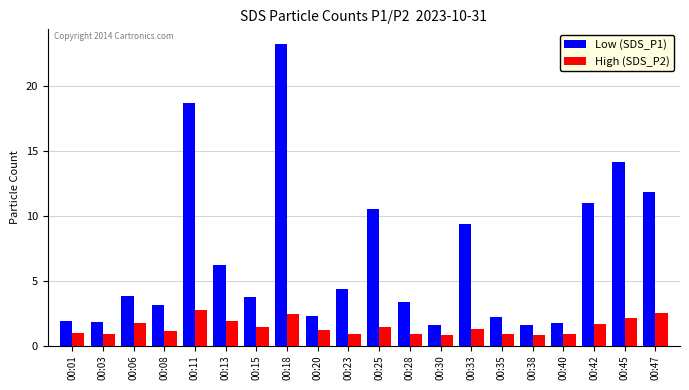

What is the minimum value for High (SDS_P2)?

0.8